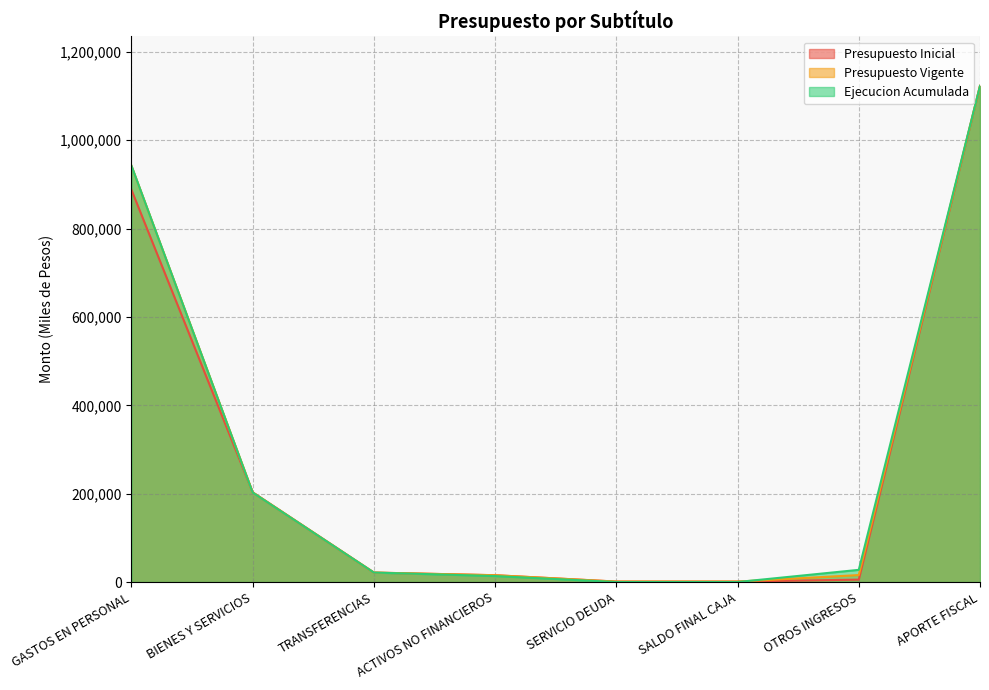

Between ACTIVOS NO FINANCIEROS and SERVICIO DEUDA, which is larger?

ACTIVOS NO FINANCIEROS